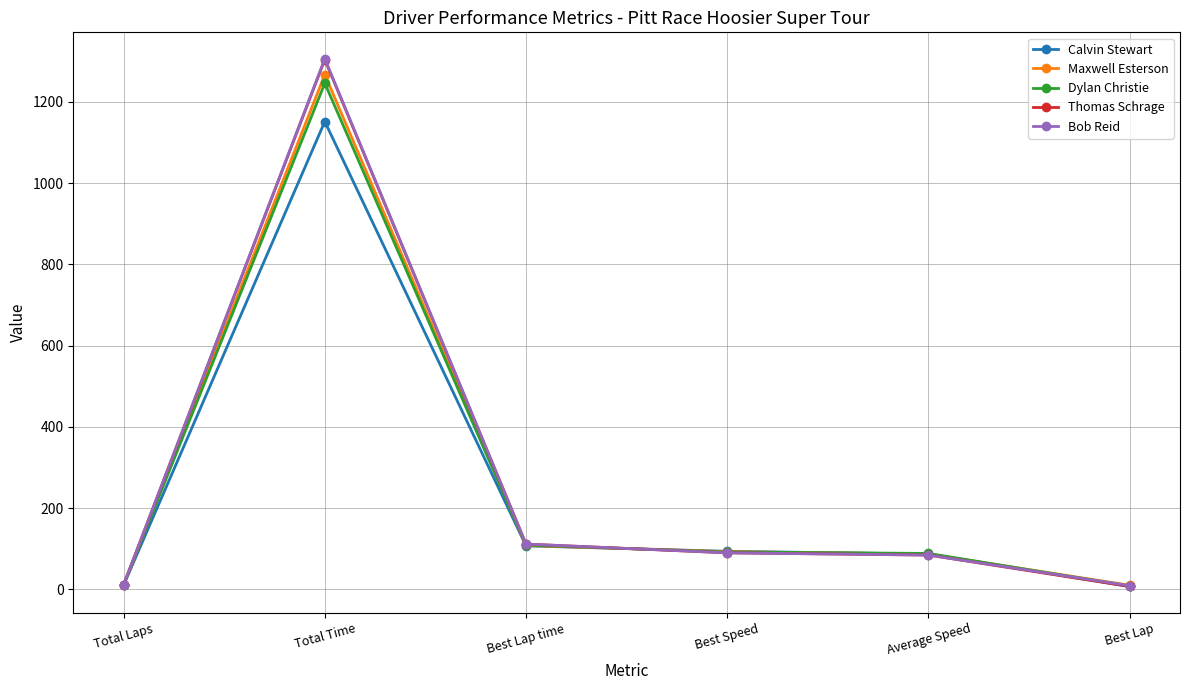

What is the label of the 5th point from the right?

Total Time